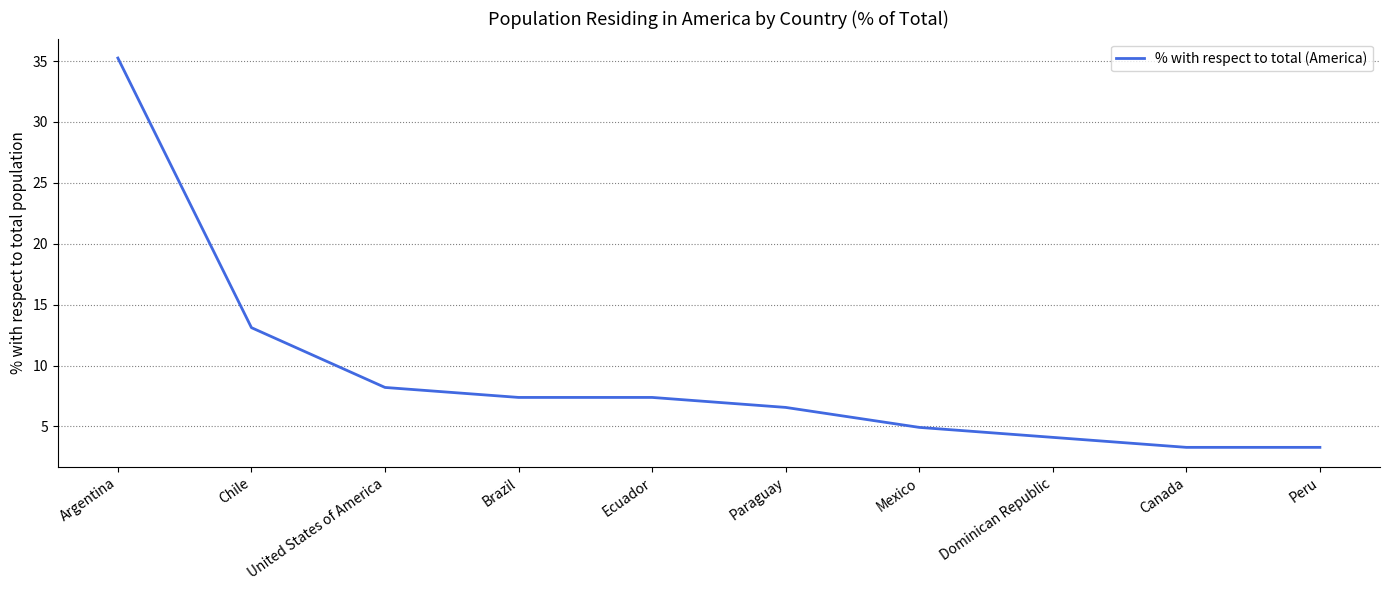

What position from the left is Chile?

2